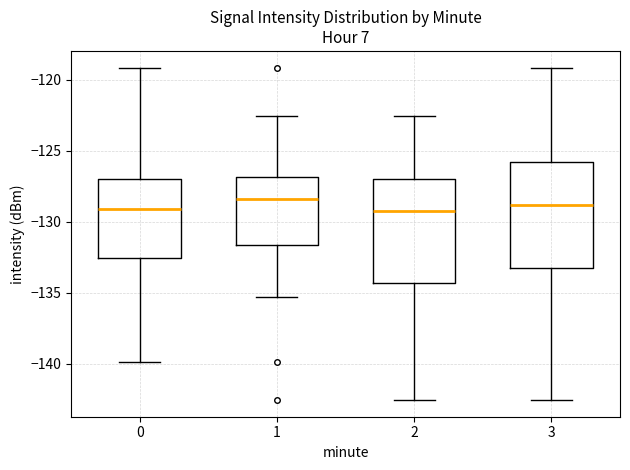

Reading left to right, transcribe this box plot: for each box, give where its median line is, the range the box spans, and where its two whiskers end, as read against the y-axis. The values are not printed on the chart, so give them approximately, as read against the axis.

0: median -129.0, box -132.5 to -127.0, whiskers -140.0 to -119.0
1: median -128.5, box -131.5 to -127.0, whiskers -135.5 to -122.5
2: median -129.0, box -134.5 to -127.0, whiskers -142.5 to -122.5
3: median -129.0, box -133.0 to -126.0, whiskers -142.5 to -119.0